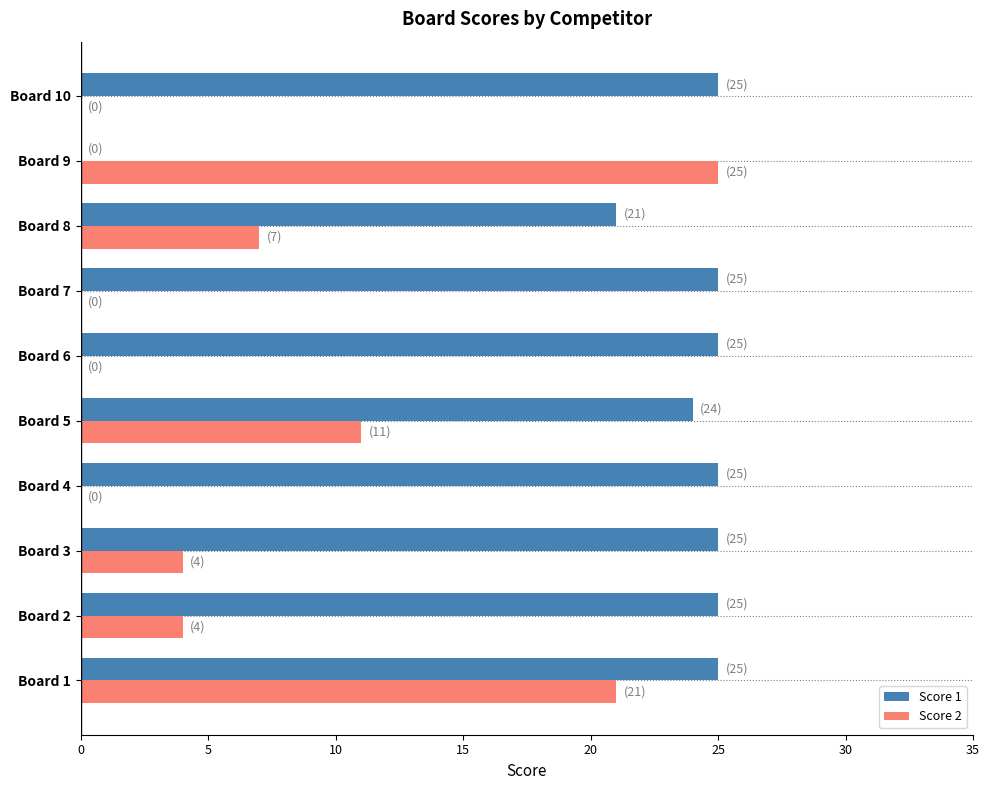

At which label does Score 2 reach its peak?

Board 9